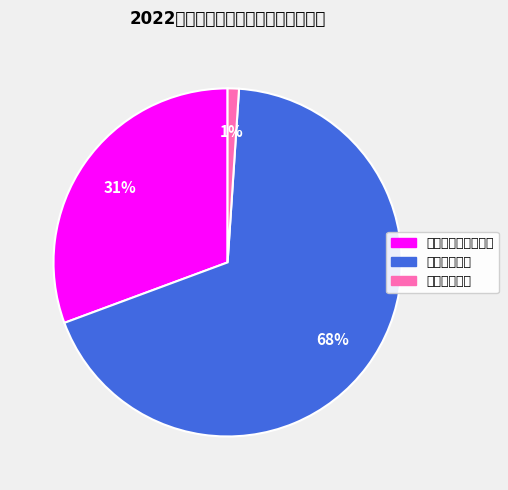

To the nearest percent, what is the average slice percentage?

33%